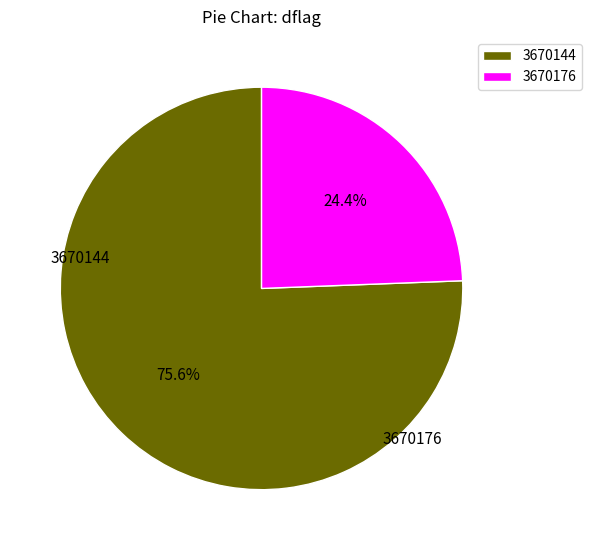

Is 3670176 the majority of the pie?

No